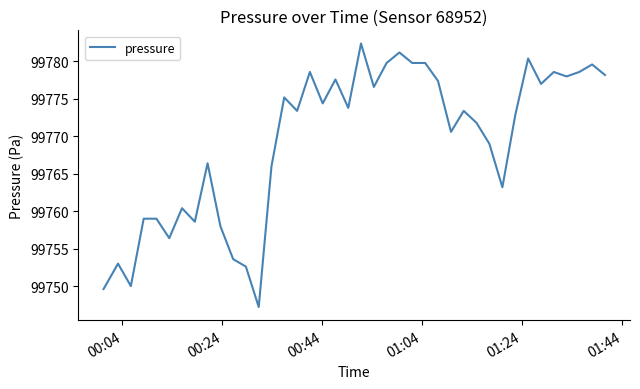

What is the maximum value shown in the chart?

99782.4